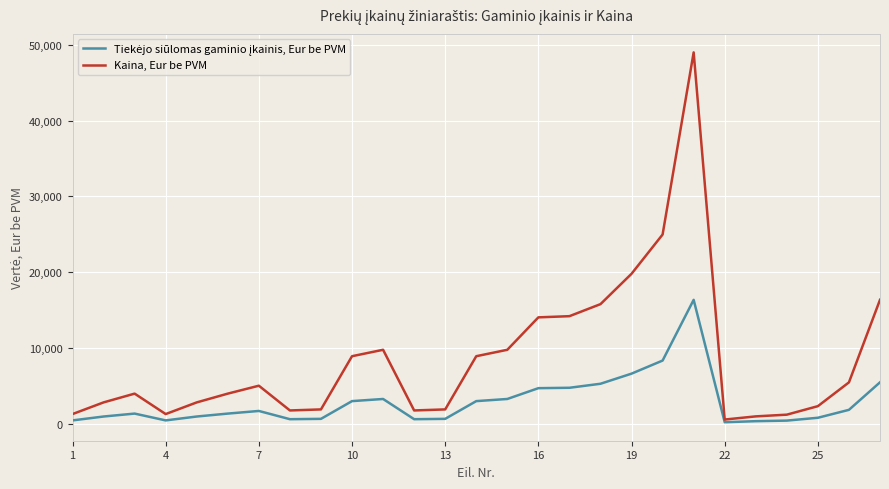

Which series has the widest spread of values?

Kaina, Eur be PVM